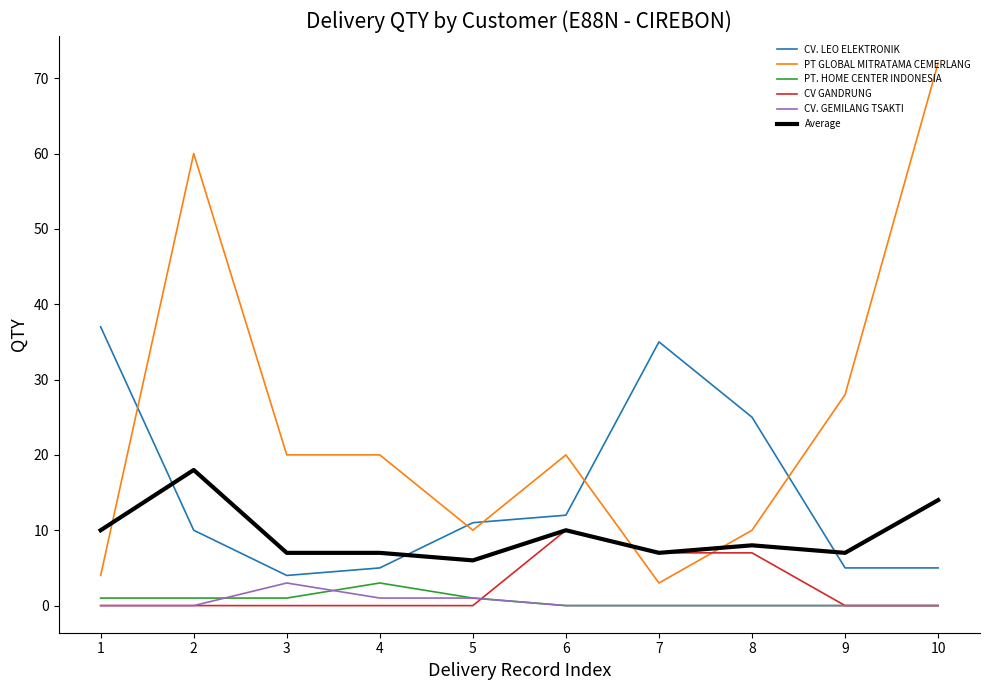

Is the value of CV. LEO ELEKTRONIK at 7 greater than the value of PT GLOBAL MITRATAMA CEMERLANG at 1?

Yes